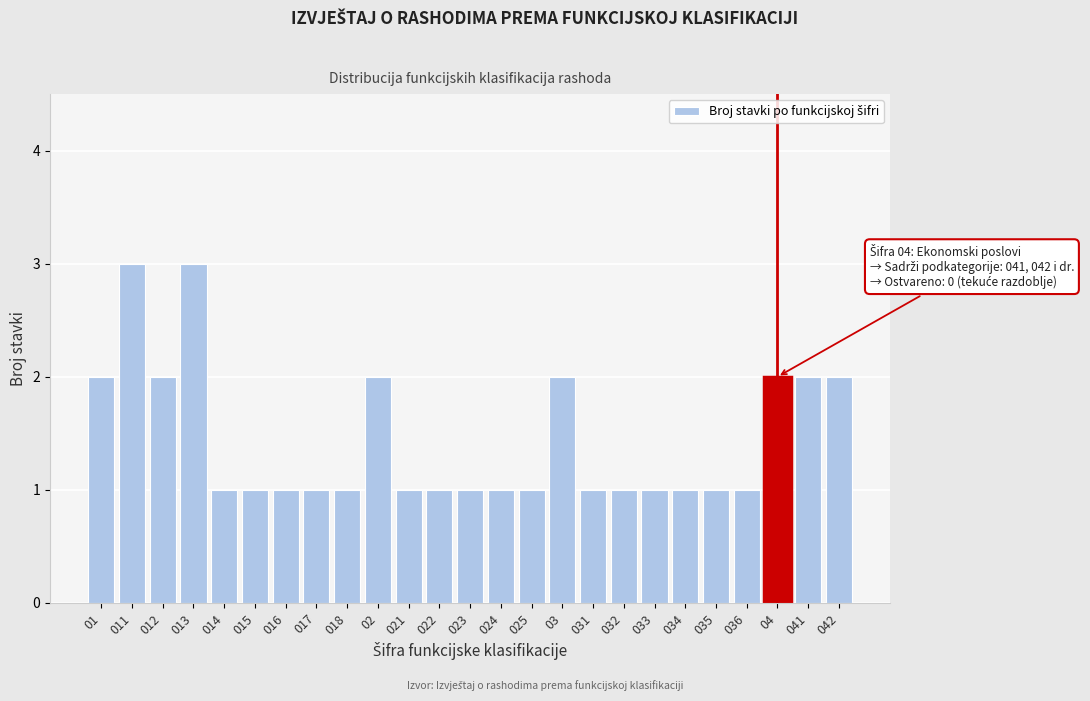

Reading right to left, extract all data points from this chart.

042=2	041=2	04=2	036=1	035=1	034=1	033=1	032=1	031=1	03=2	025=1	024=1	023=1	022=1	021=1	02=2	018=1	017=1	016=1	015=1	014=1	013=3	012=2	011=3	01=2